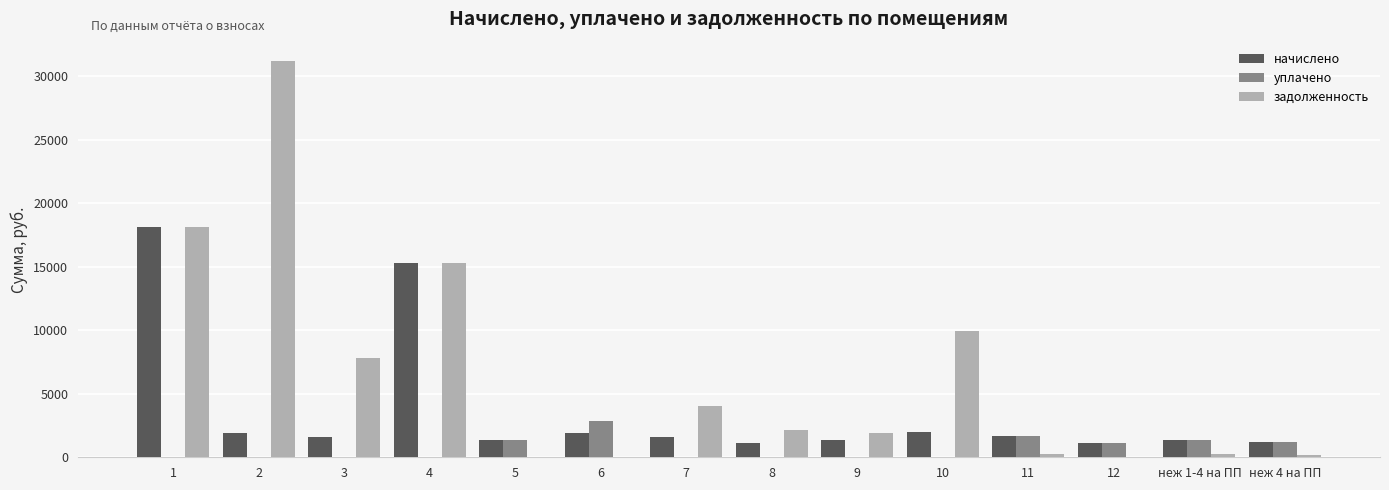

What value does the начислено series have at 7?

1628.2